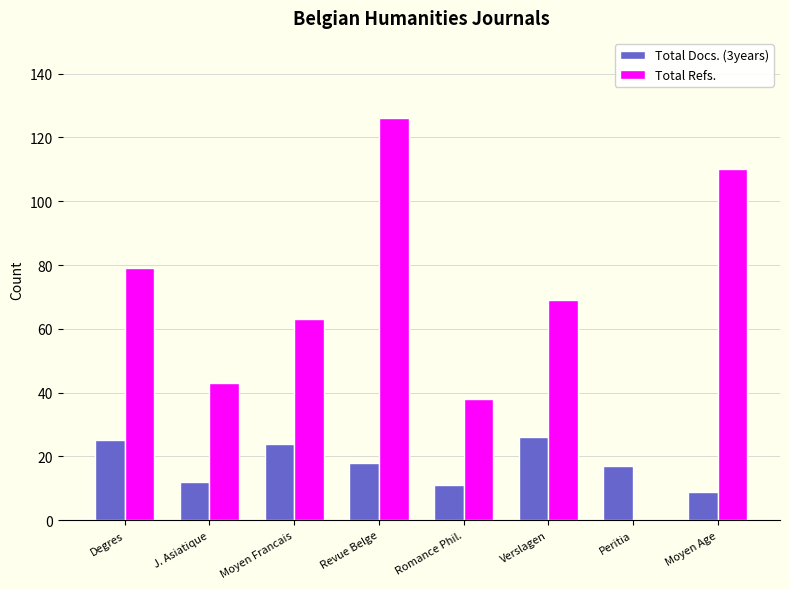

What is the sum of all Total Docs. (3years) values?

142